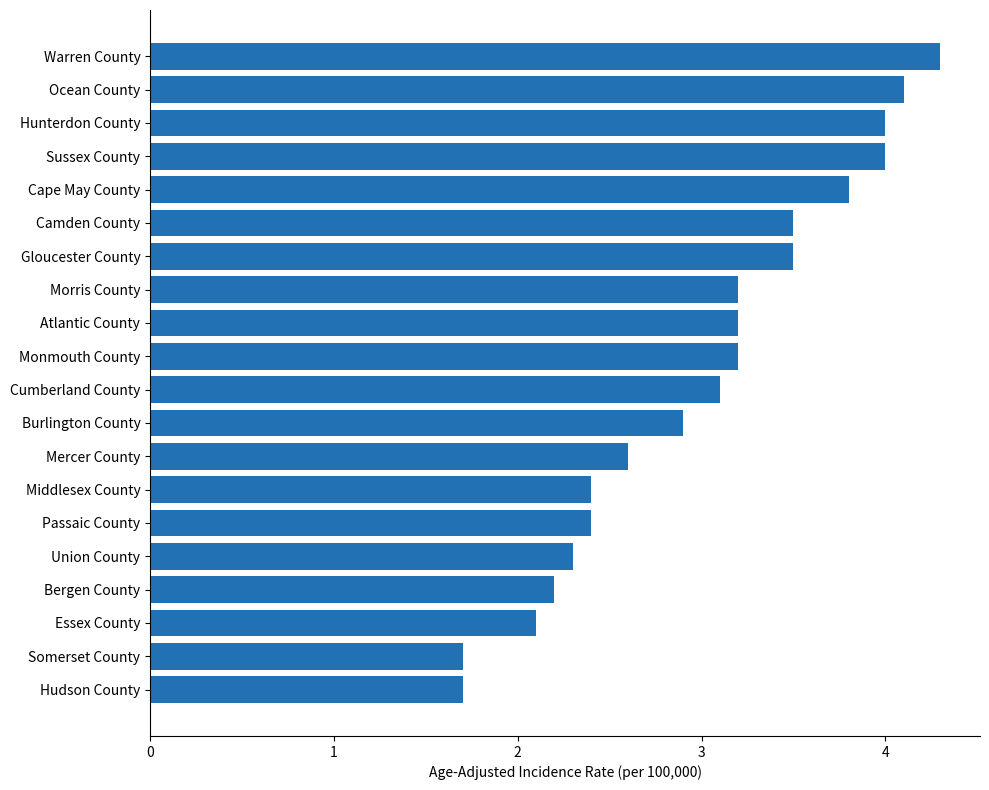

What is the ratio of the value at Ocean County to the value at Bergen County?

1.9